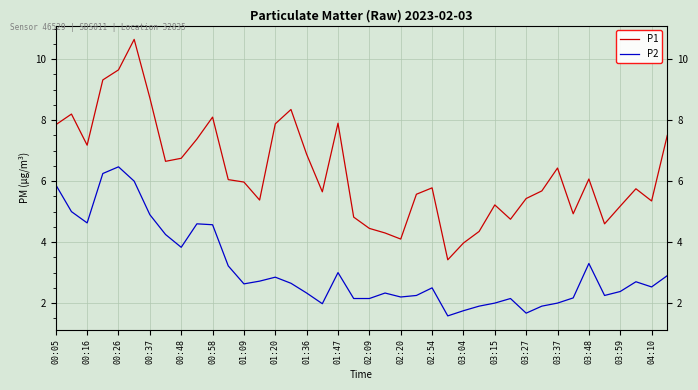

True or false: P2 has more than 2 interior local peaks.

True